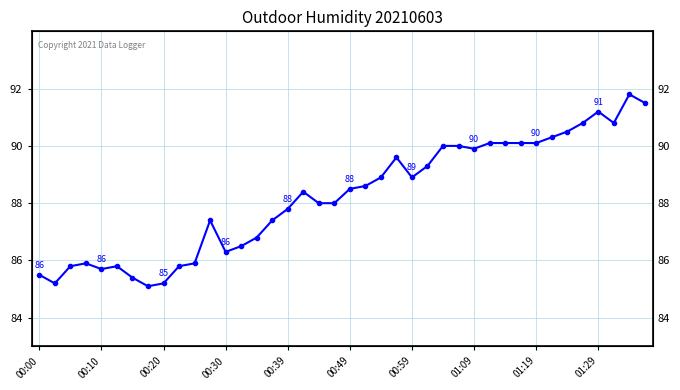

What is the sum of the values at 11 and 27?

177.4